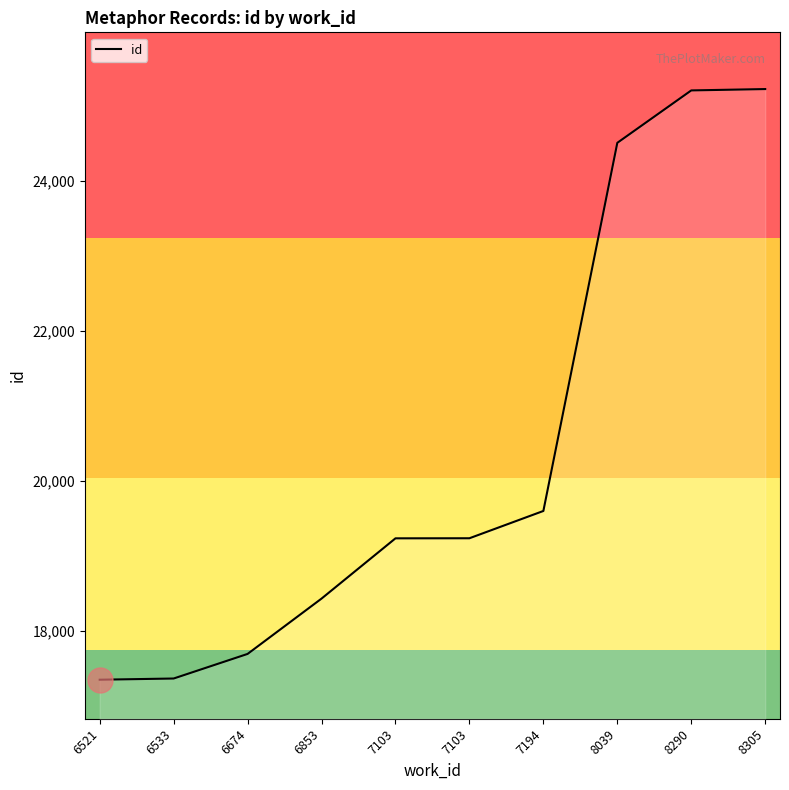

Reading left to right, transcribe all the data shown in this chart.

17348	17364	17692	18430	19234	19235	19599	24510	25209	25227